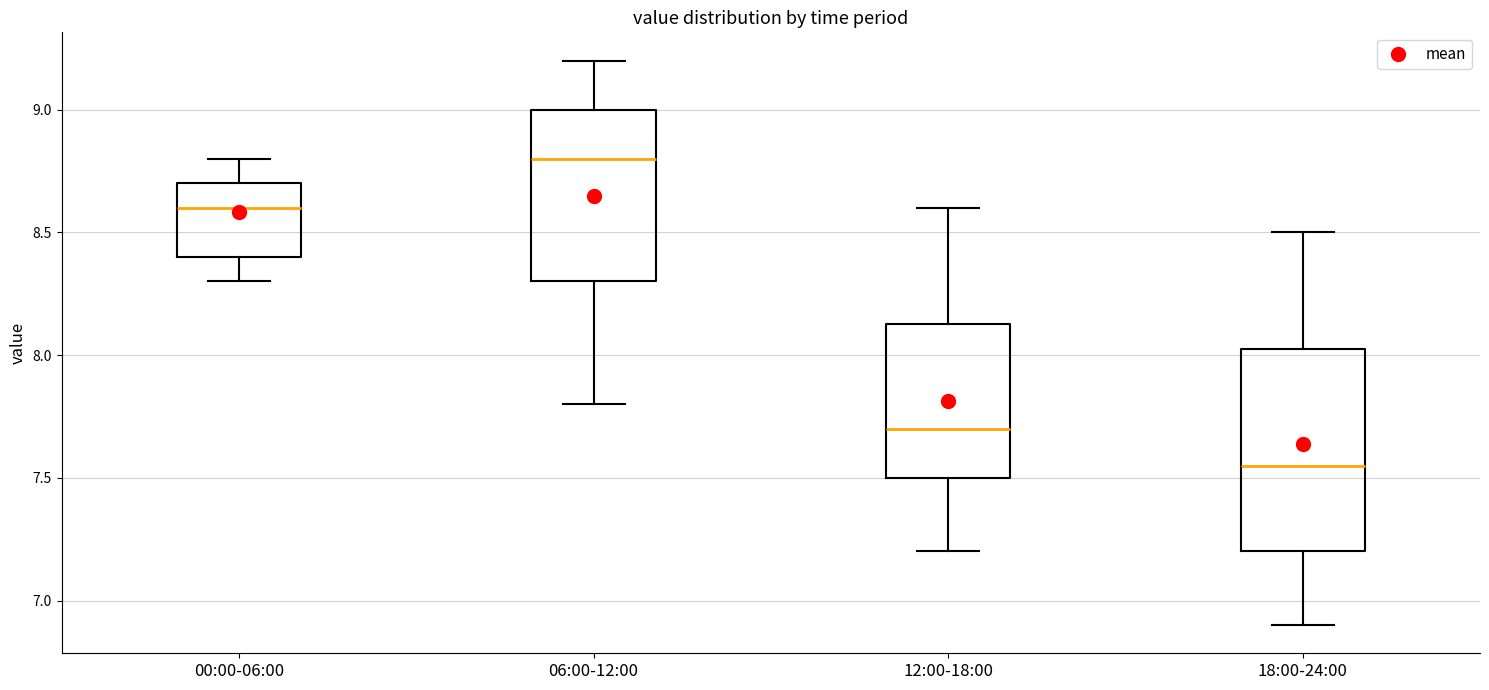

Comparing the boxes themselves (not the whiskers), which one is the tallest?

18:00-24:00